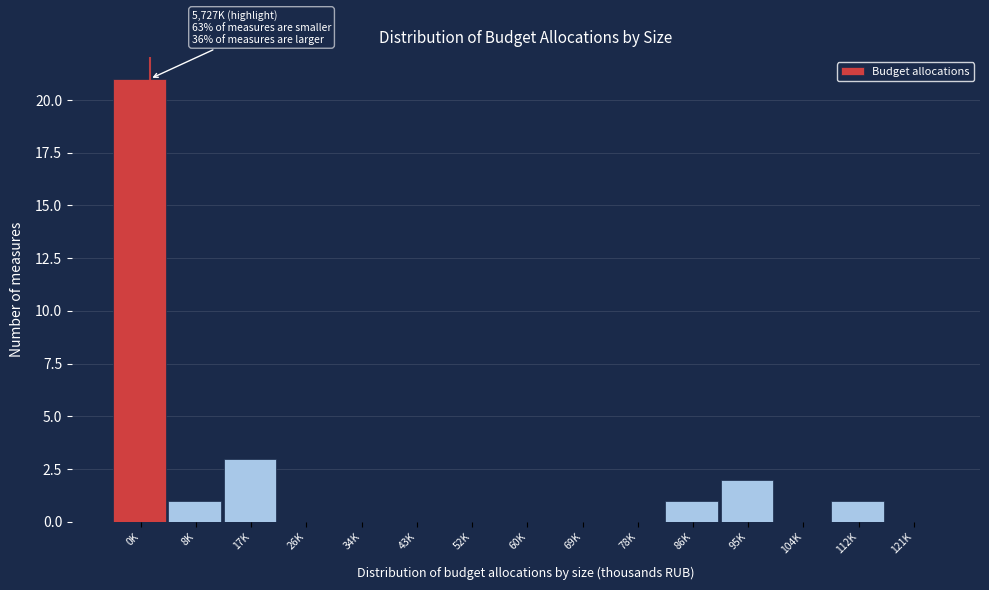

Reading left to right, extract all data points from this chart.

0K=21	8K=1	17K=3	26K=0	34K=0	43K=0	52K=0	60K=0	69K=0	78K=0	86K=1	95K=2	104K=0	112K=1	121K=0